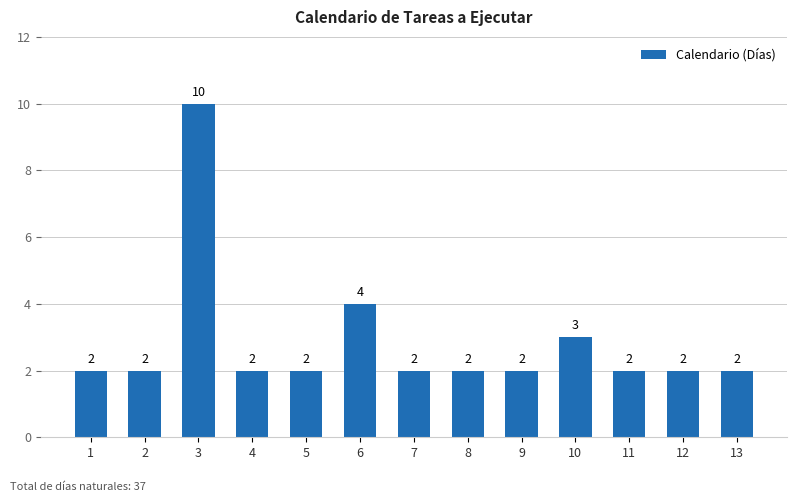

True or false: the data shows 2 at 4.

True